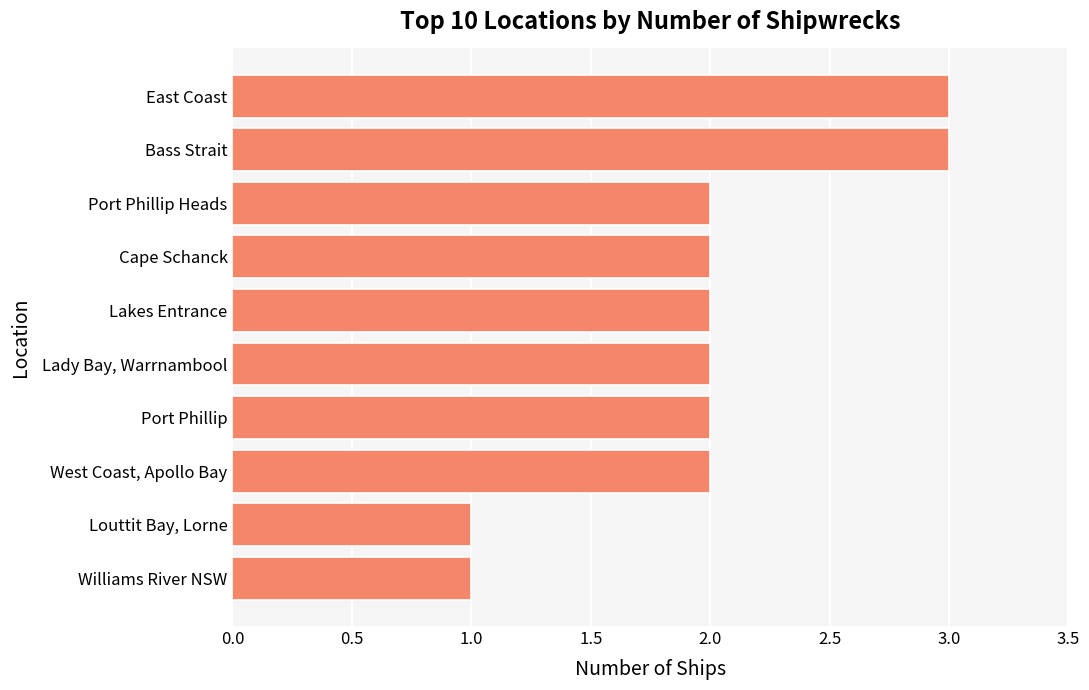

Count the values in the range 2 to 3.

8